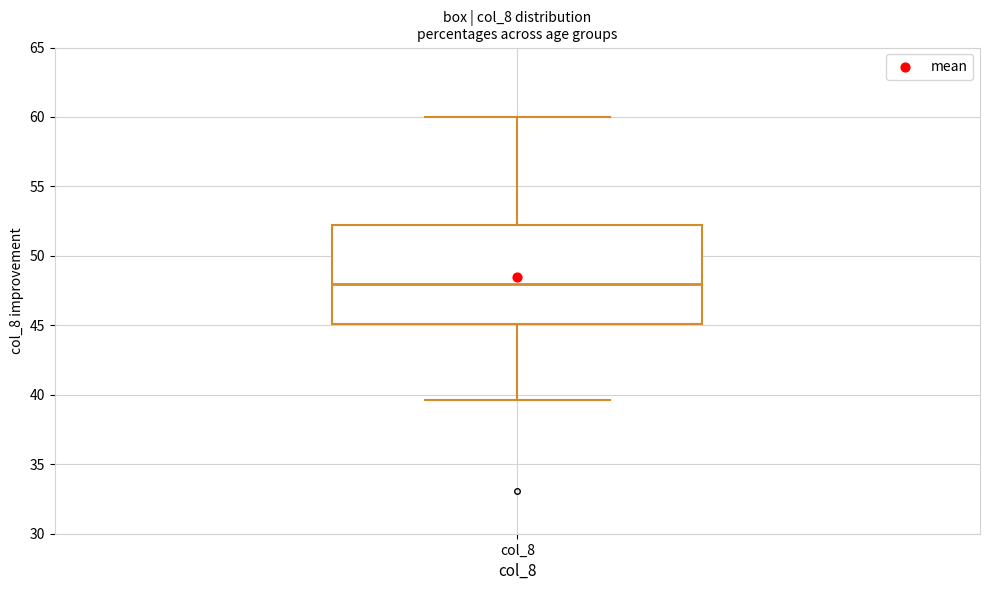

Transcribe this box plot: give where the median line is, the range the box spans, and where the two whiskers end, as read against the y-axis. The values are not printed on the chart, so give them approximately, as read against the axis.

median 48.0, box 45.0 to 52.0, whiskers 39.5 to 60.0